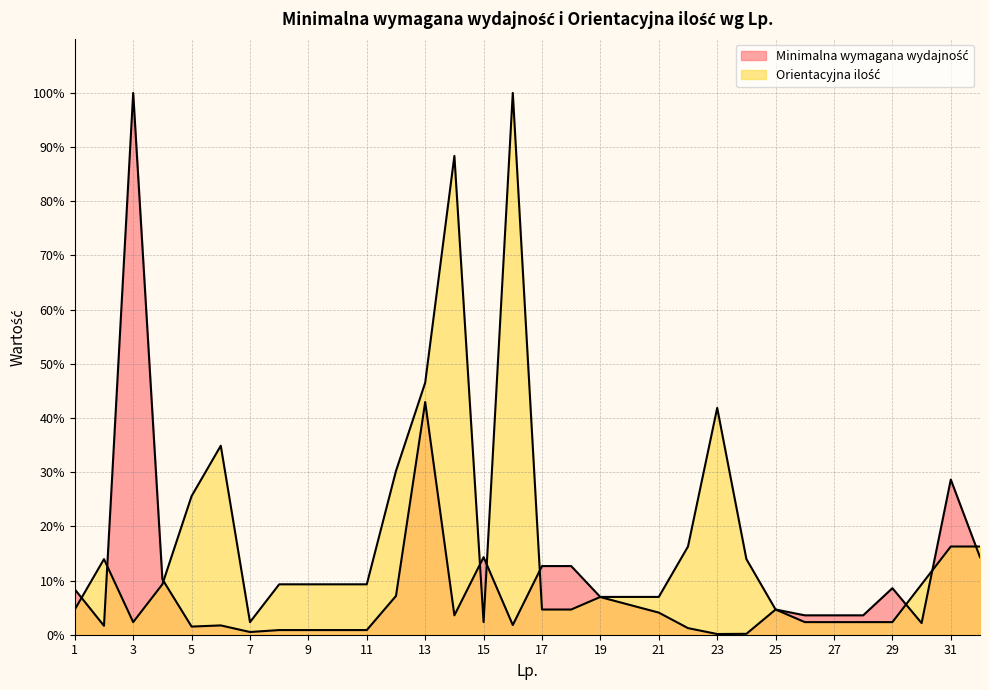

Which category has the highest value in the Minimalna wymagana wydajność series?

3